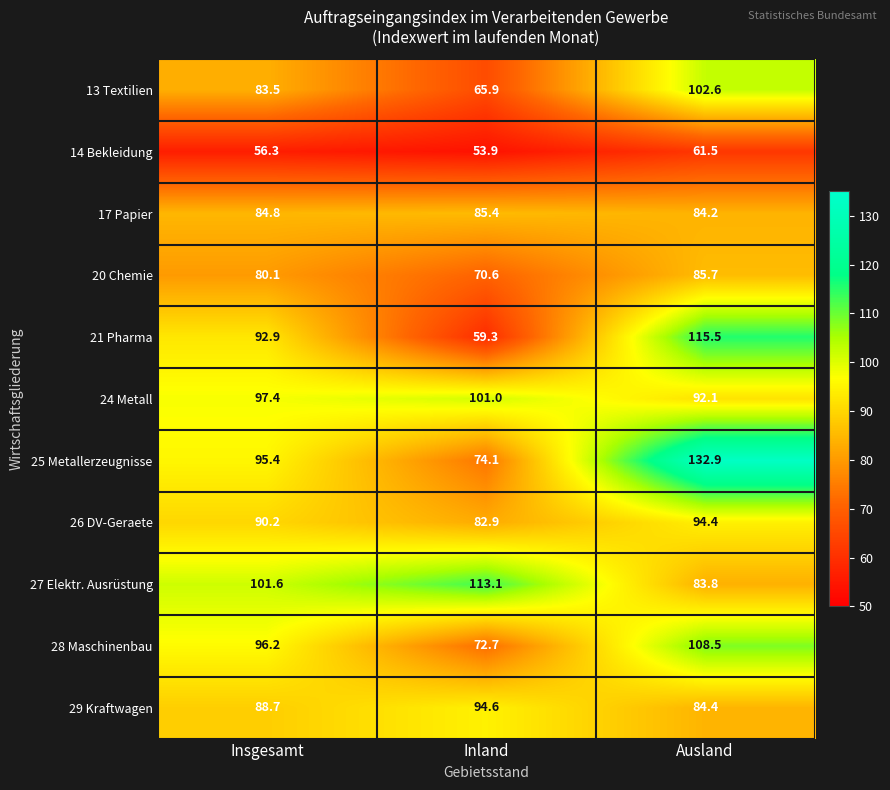

At which label does 26 DV-Geraete first exceed 90?

Insgesamt